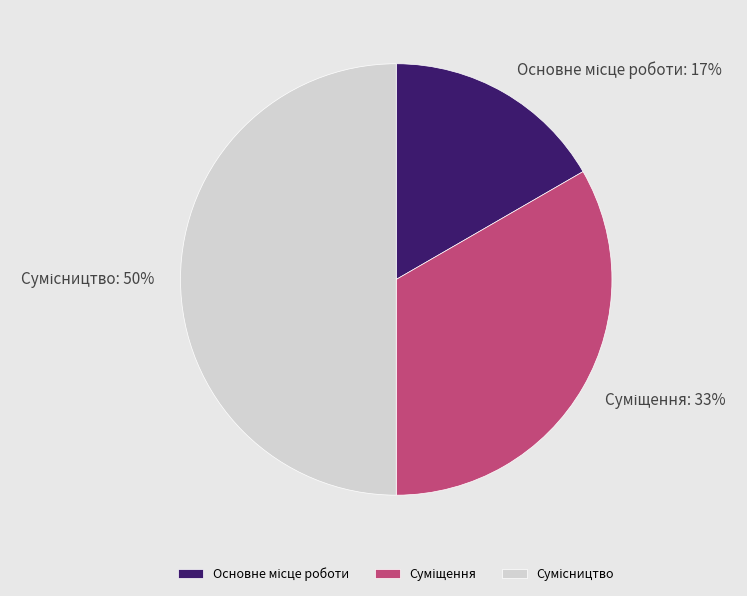

To the nearest percent, what is the difference between the largest and smallest slice percentages?

33%